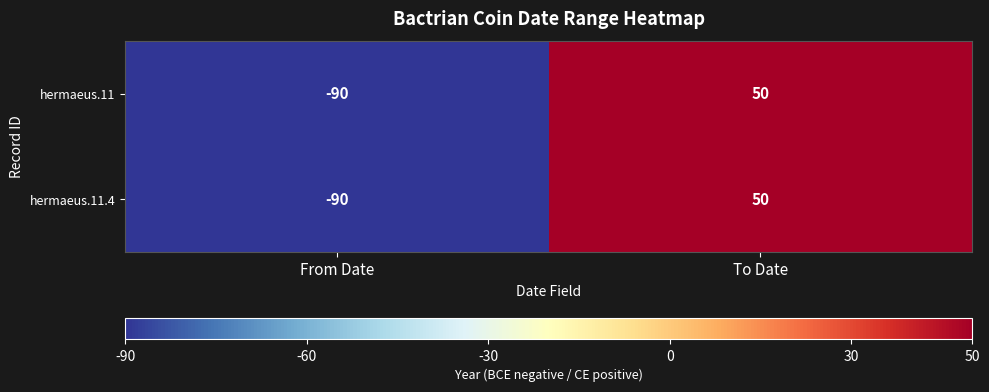

What is the difference between the maximum and minimum values in the hermaeus.11 series?

140